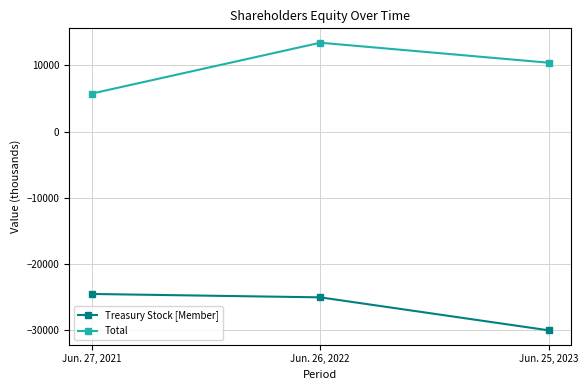

Is it true that Total equals 10391 at Jun. 25, 2023?

True